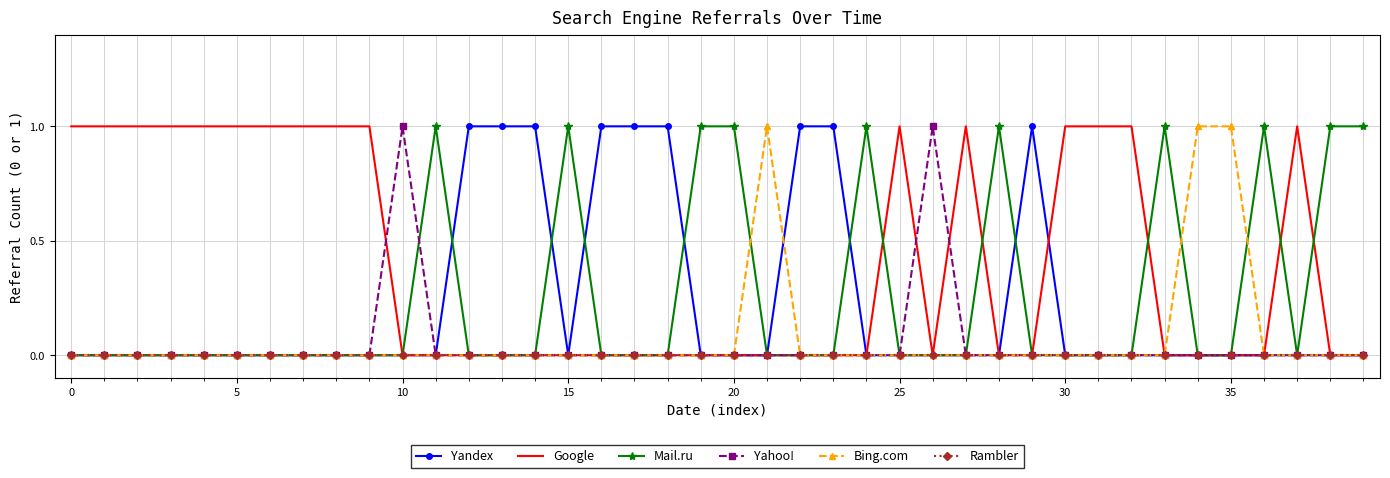

What is the greatest value displayed?

1